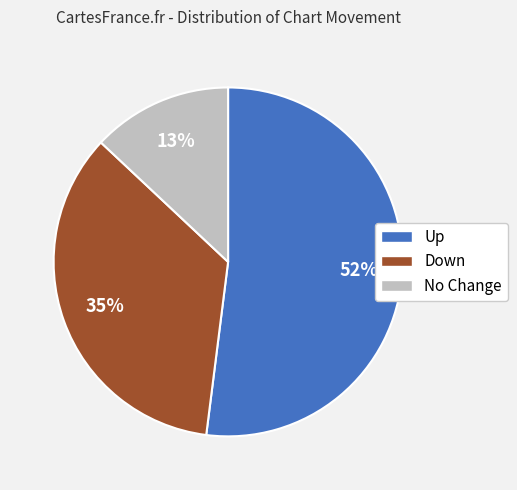

Is there any slice that represents more than half of the pie?

Yes